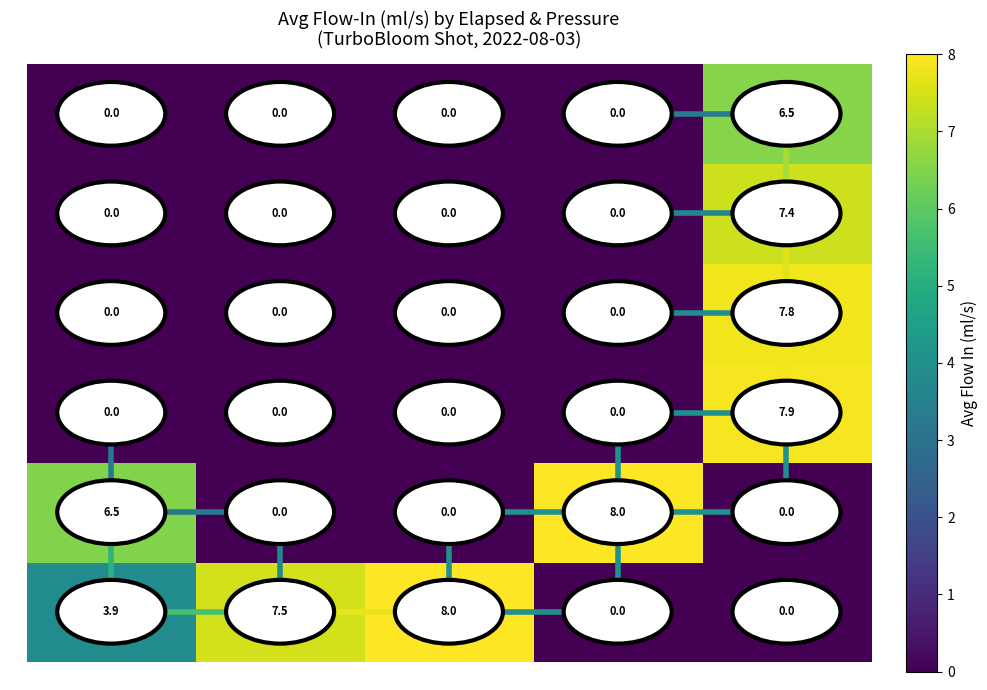

What is the spread (max minus min) of values at 1-2 s?

7.5